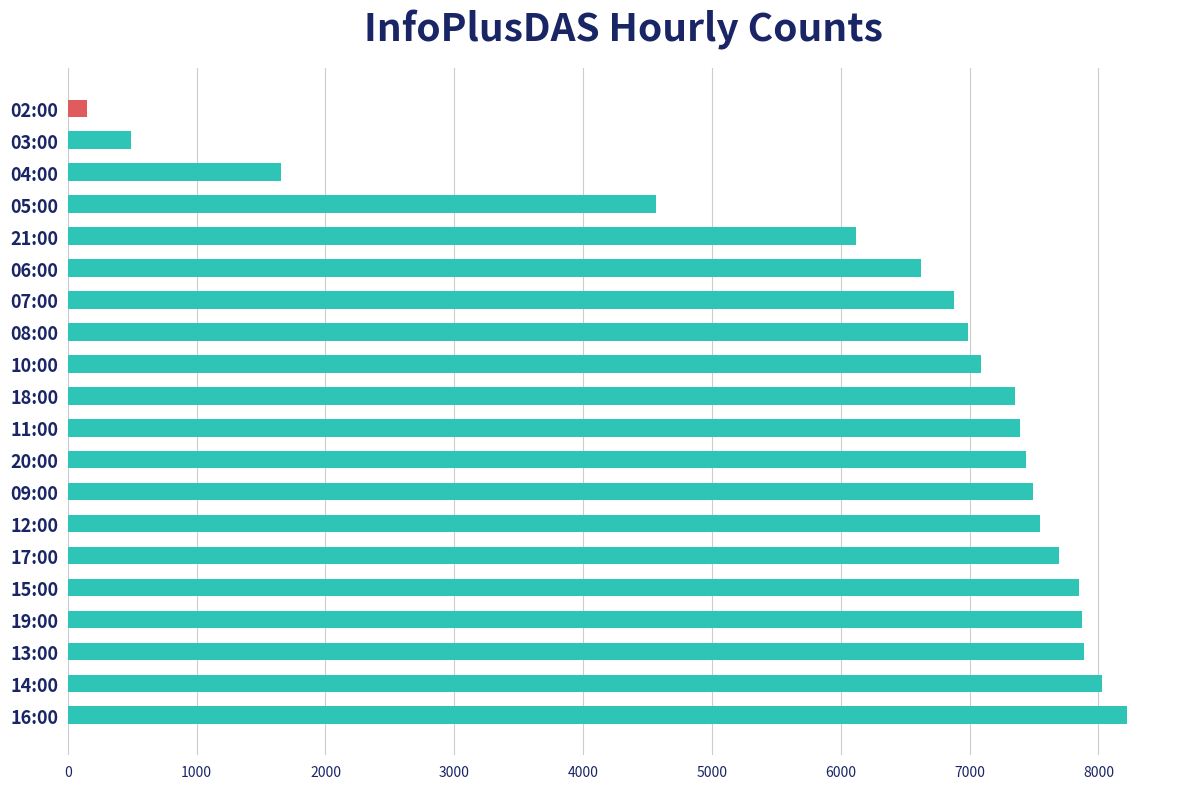

The value at 19:00 is 7874. True or false?

True